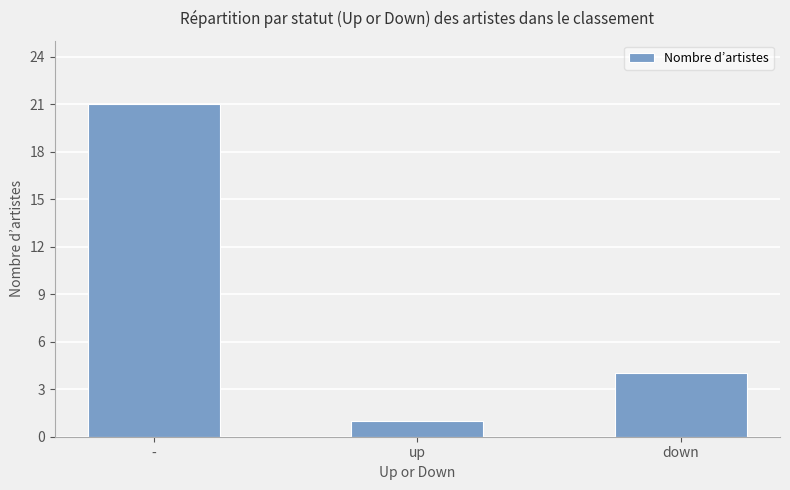

Reading left to right, what are all the values shown in this chart?

-=21	up=1	down=4